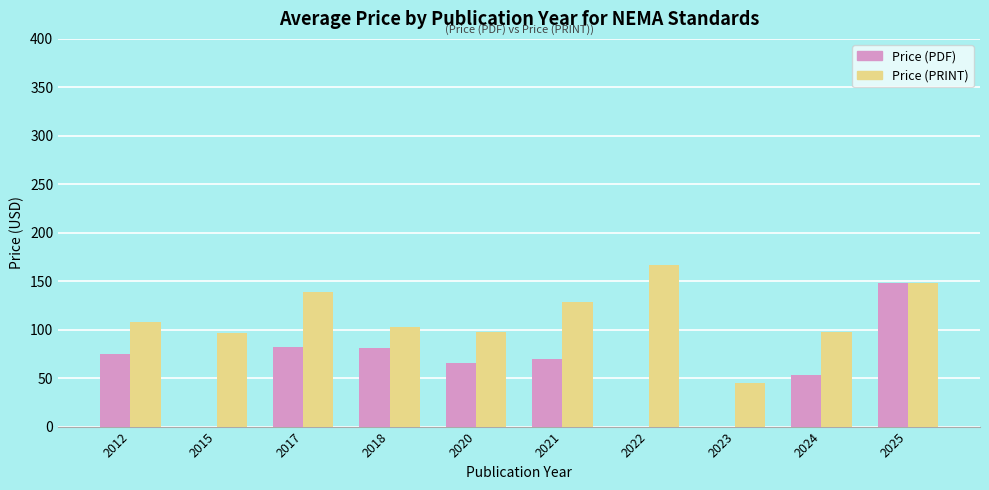

What is the total value across all series at 2025?

297.0